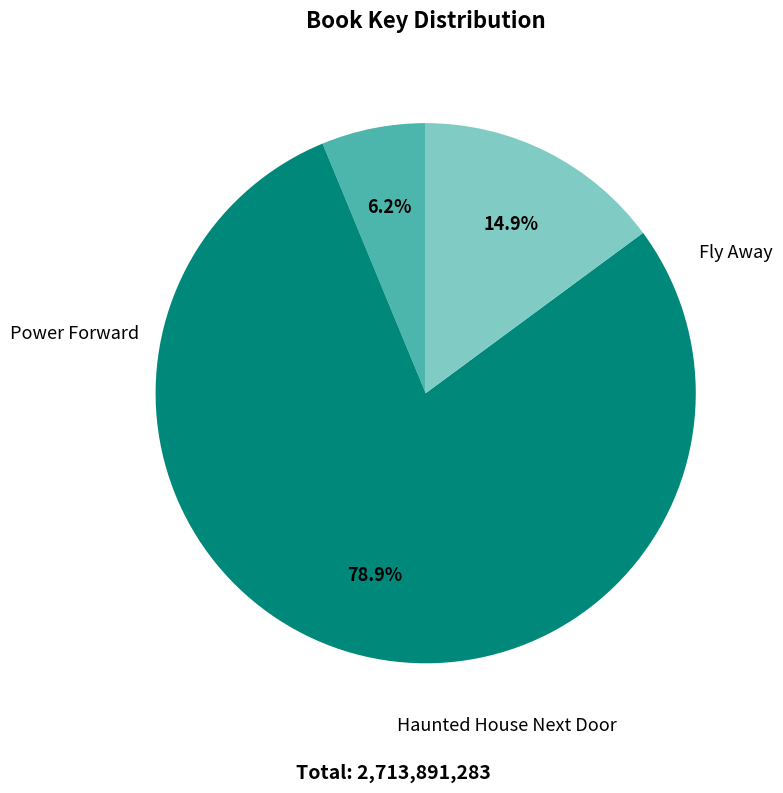

Does any single category account for the majority?

Yes